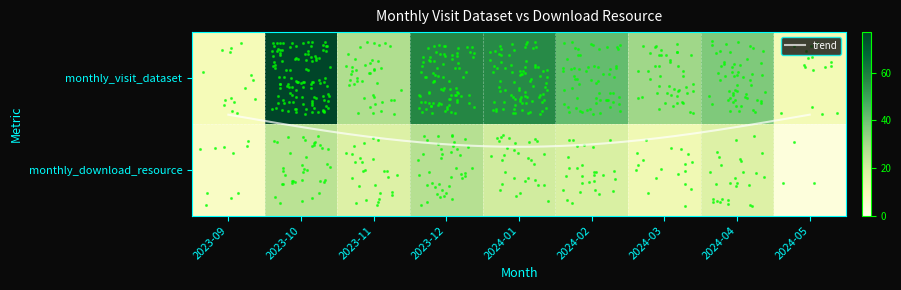

How many data points in 2023-10 are less than 77?

1